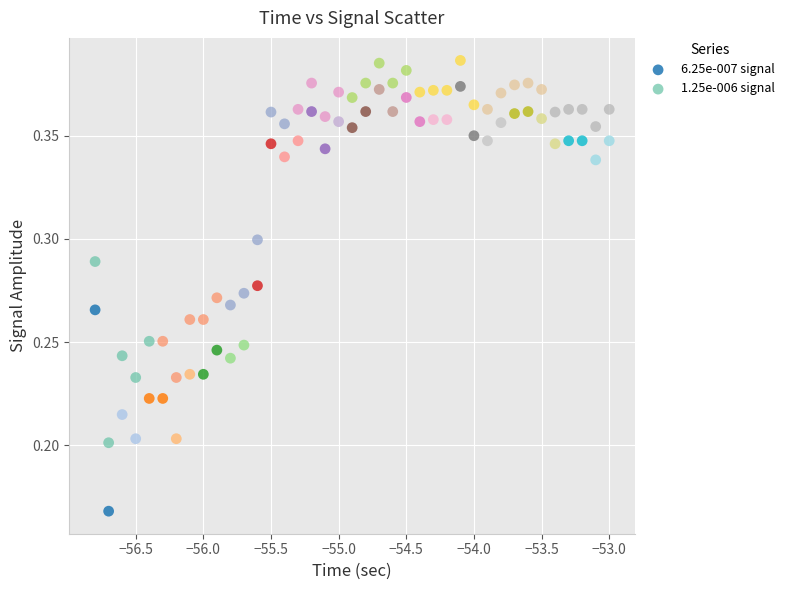

Which series reaches the maximum Y coordinate?

1.25e-006 signal